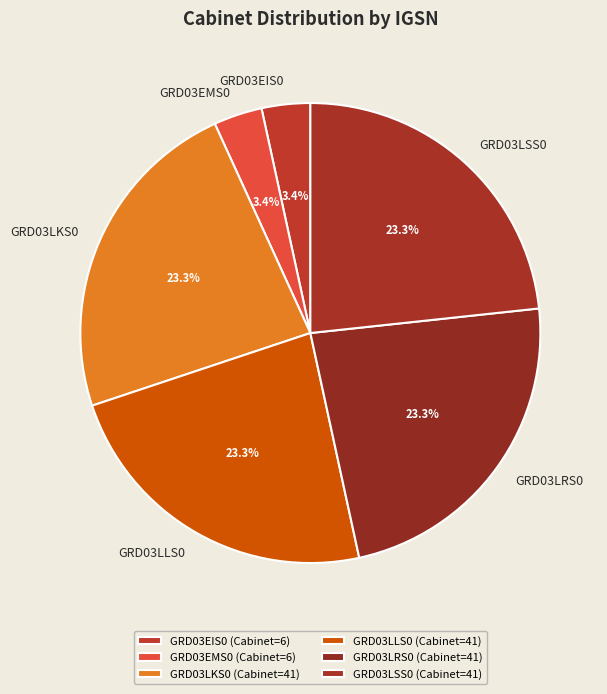

What is the total percentage of GRD03EIS0 and GRD03LRS0?

26.7%